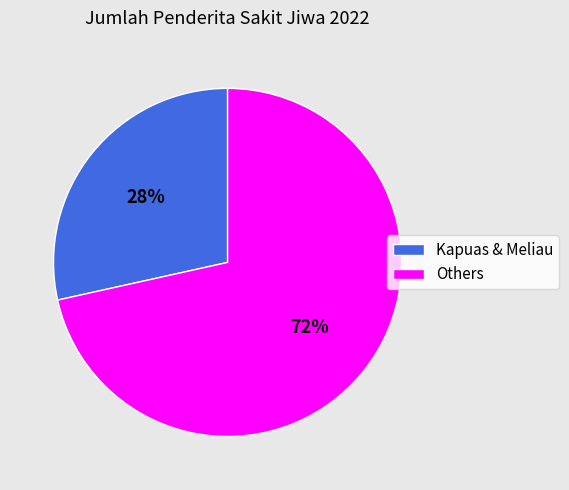

To the nearest percent, what is the average slice percentage?

50%